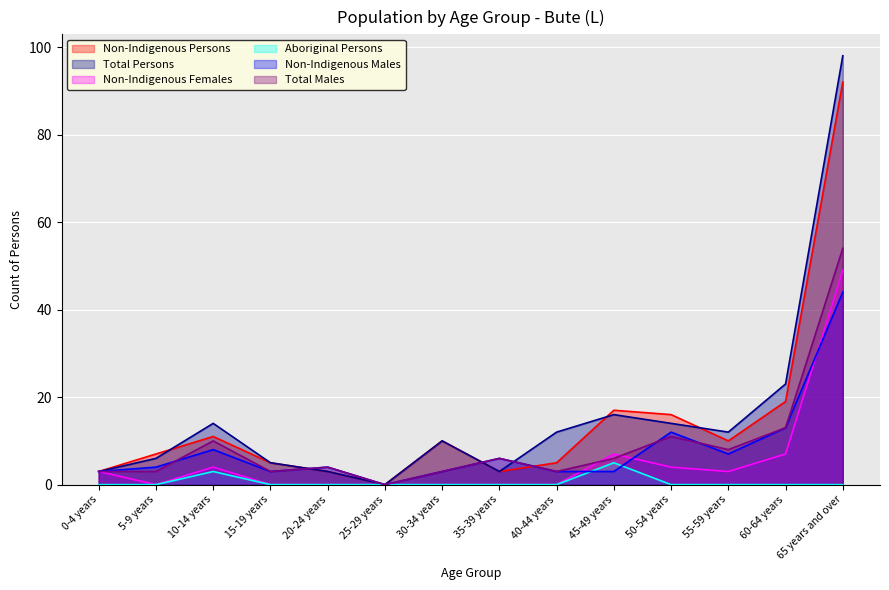

How many values in Non-Indigenous Persons are above zero?

13